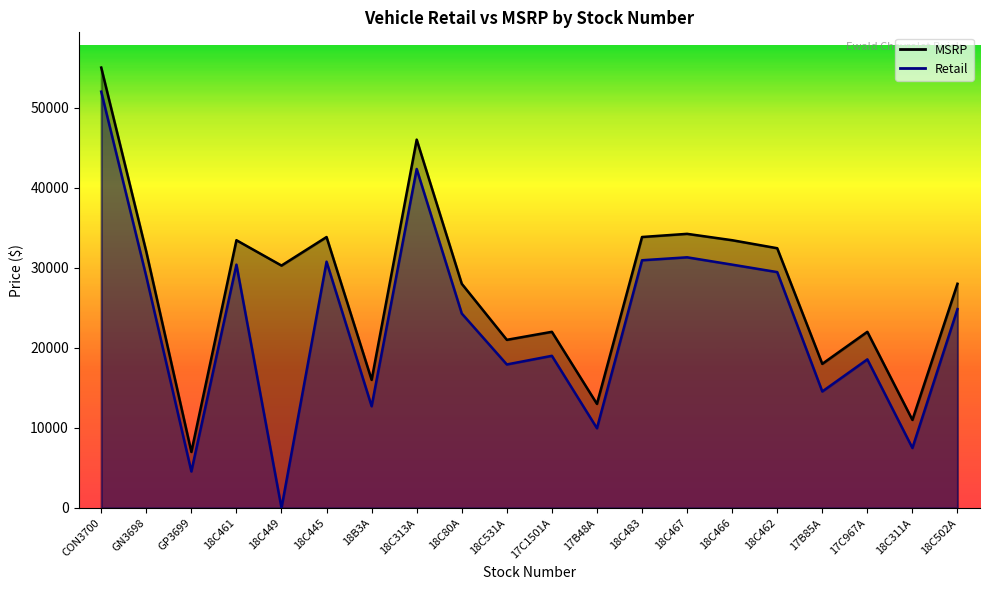

What is the difference between the MSRP values at 17C1501A and 18C311A?

11000